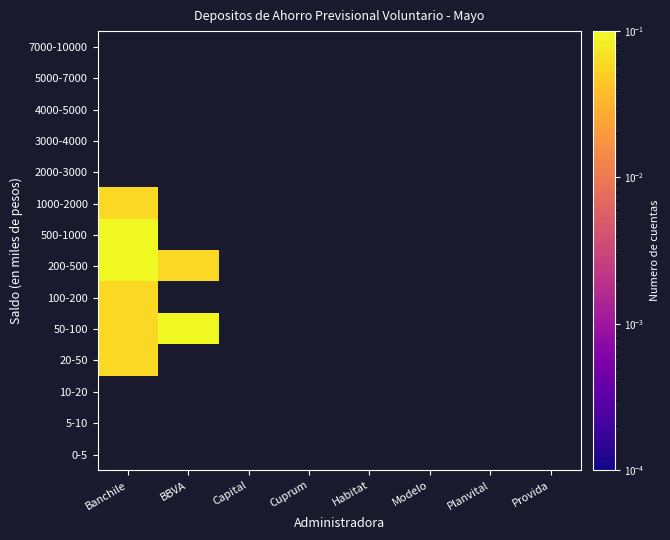

Rank the series by their maximum value, from highest to lowest.

0-5, 5-10, 10-20, 500-1000, 50-100, 20-50, 1000-2000, 2000-3000, 3000-4000, 4000-5000, 5000-7000, 7000-10000, 200-500, 100-200